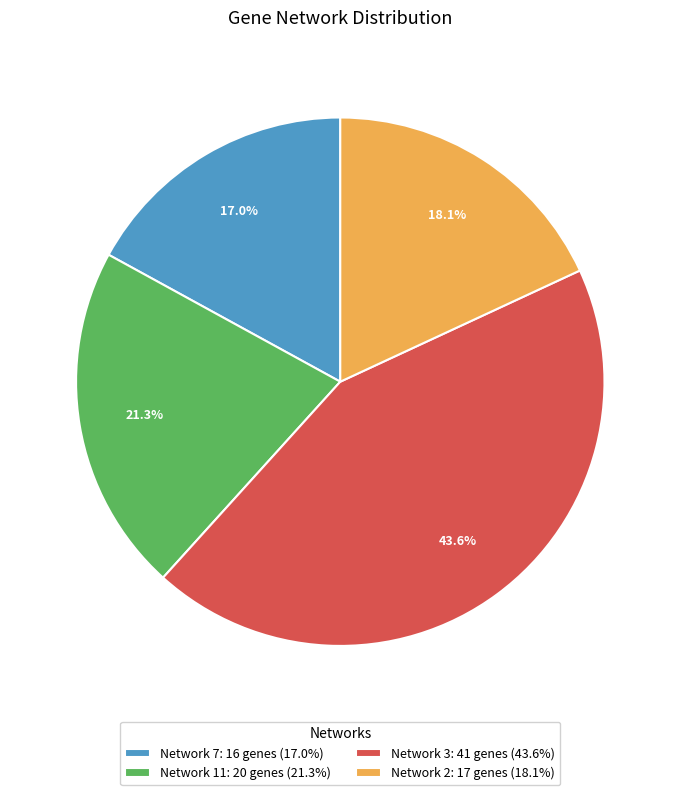

True or false: Network 3 accounts for 44% of the total.

True